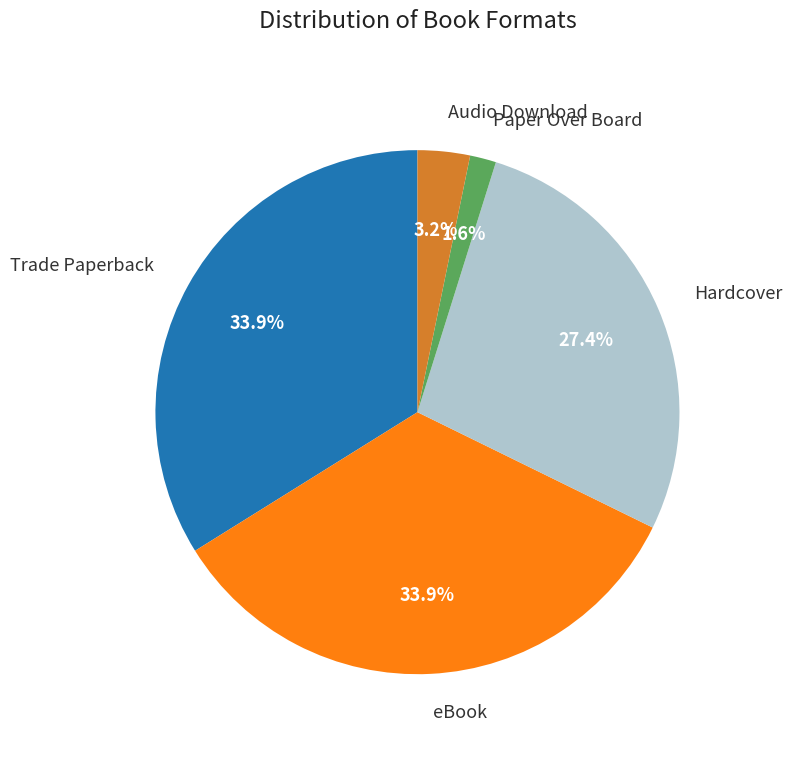

The Hardcover slice represents 27% of the pie. True or false?

True